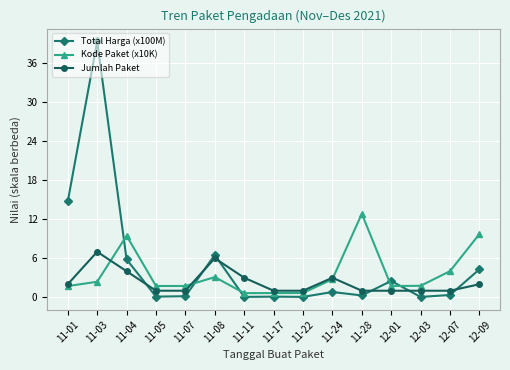

What is the label of the 9th point from the right?

11-11